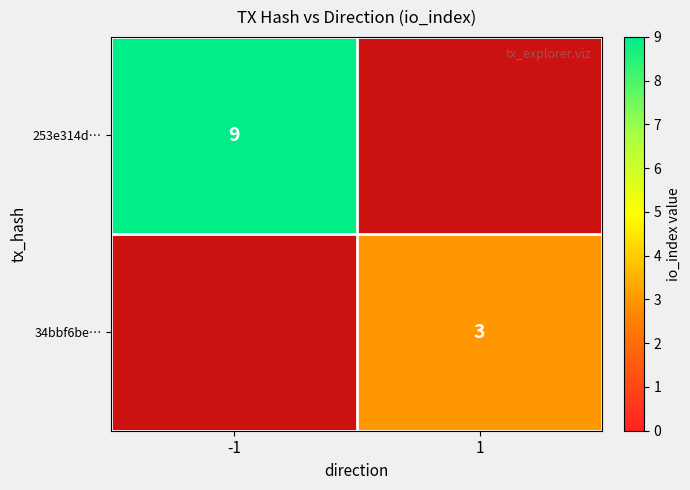

Is it true that 34bbf6be… equals 3 at 1?

True